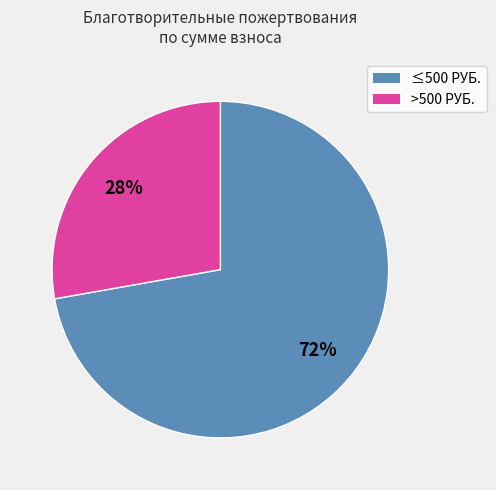

To the nearest percent, what is the average slice percentage?

50%